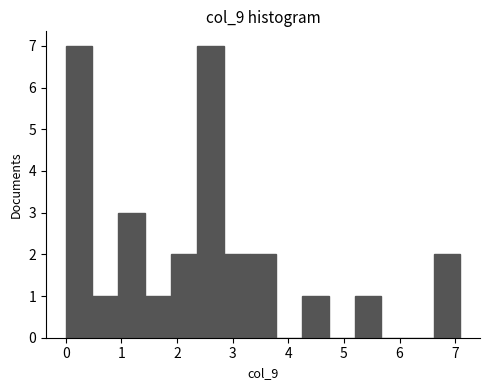

Reading left to right, list every bar in this chart as the range it spans on the x-axis followed by its height. Neither the bar edges nor the heights are printed on the chart, so give them approximately, as read against the axes.

0.0 to 0.5: 7
0.5 to 0.9: 1
0.9 to 1.4: 3
1.4 to 1.9: 1
1.9 to 2.4: 2
2.4 to 2.8: 7
2.8 to 3.3: 2
3.3 to 3.8: 2
3.8 to 4.3: 0
4.3 to 4.7: 1
4.7 to 5.2: 0
5.2 to 5.7: 1
5.7 to 6.1: 0
6.1 to 6.6: 0
6.6 to 7.1: 2